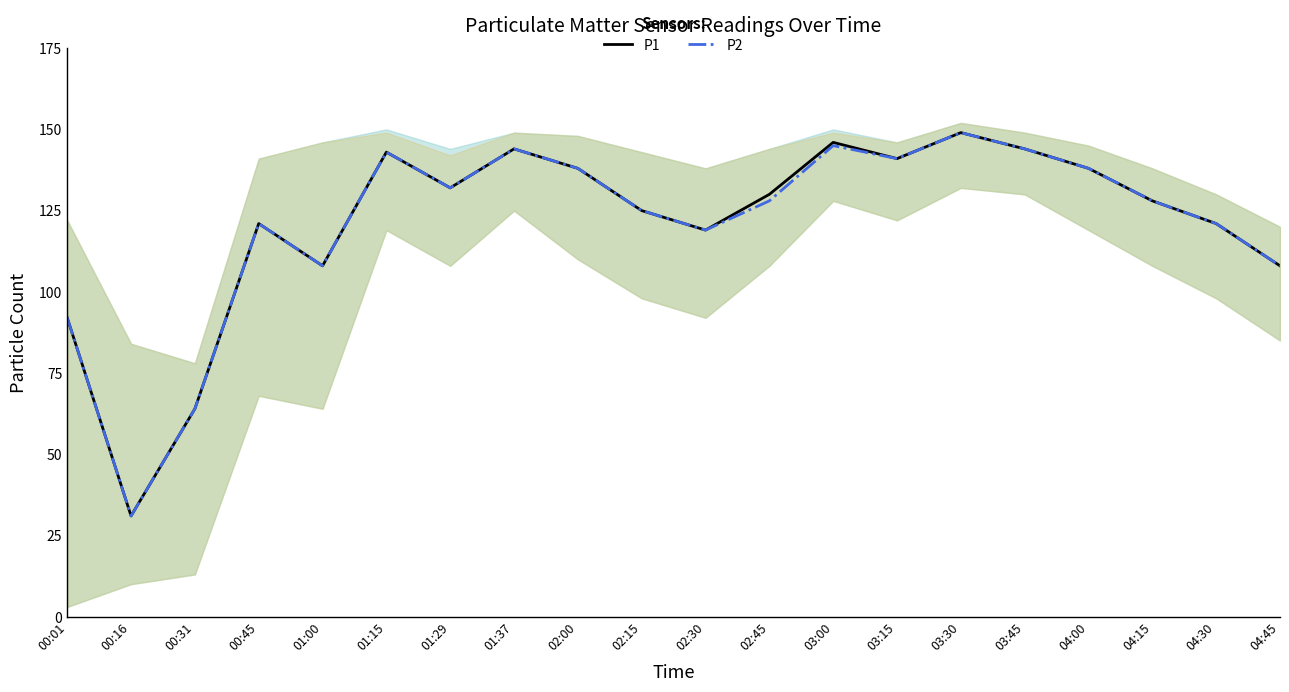

Is it true that P2 equals 144 at 01:37?

True